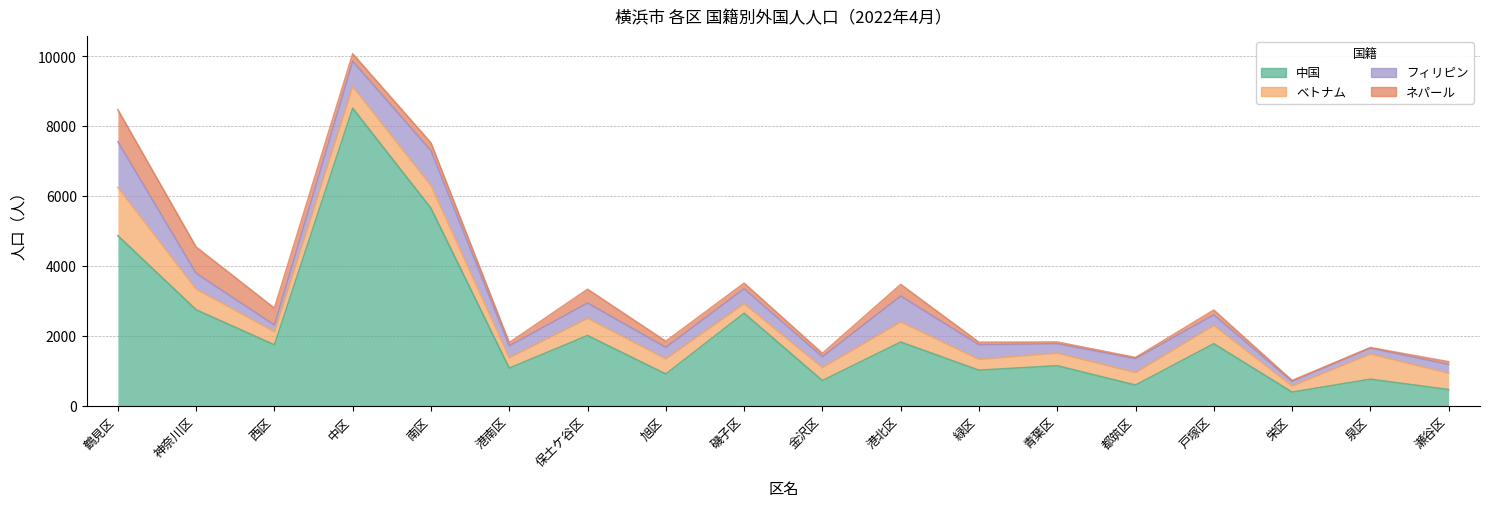

True or false: フィリピン has more than 1 interior local peaks.

True